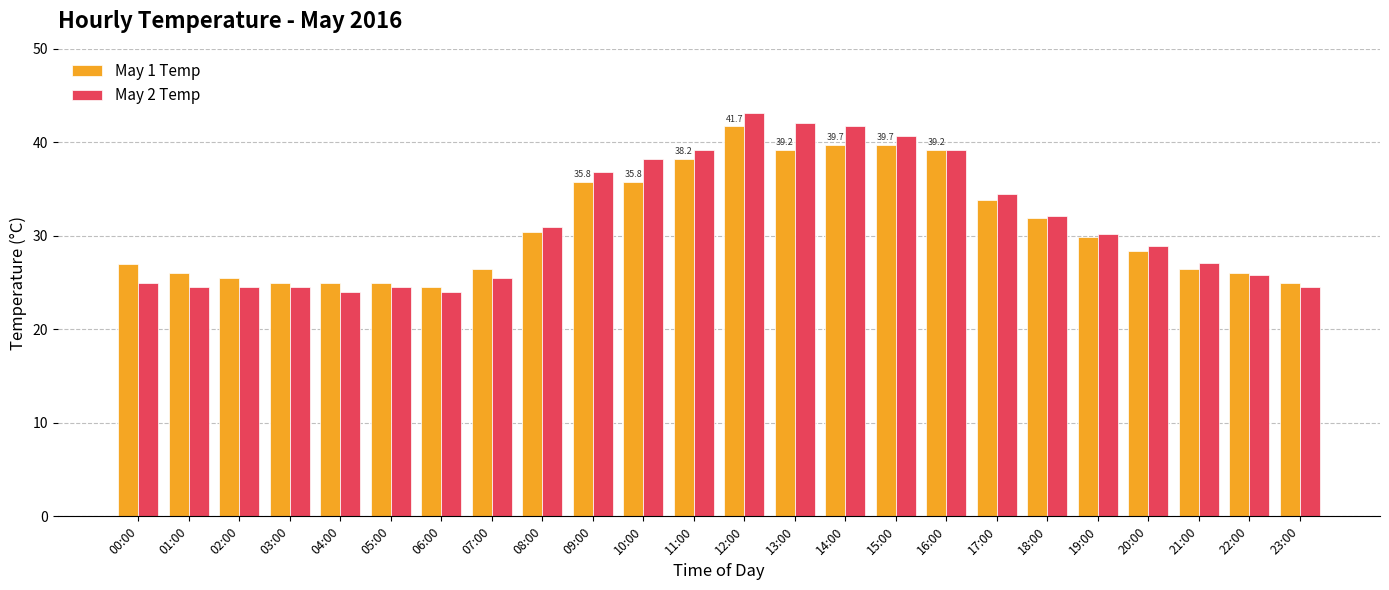

Which category has the highest value in the May 2 Temp series?

12:00